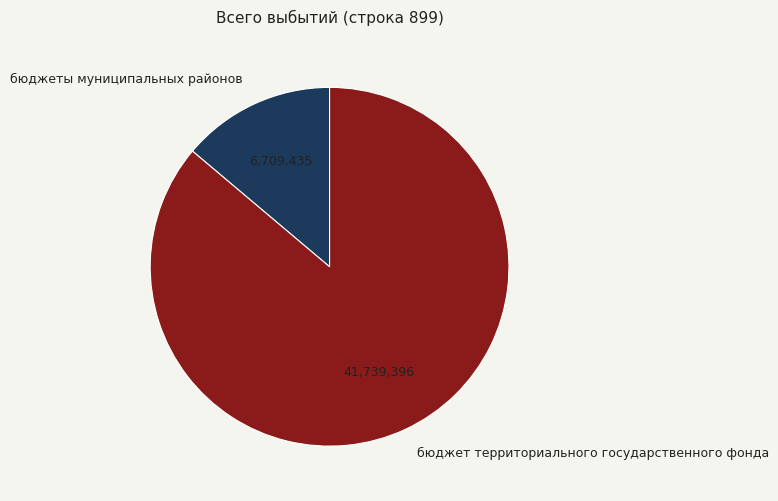

How many slices are in this pie chart?

2